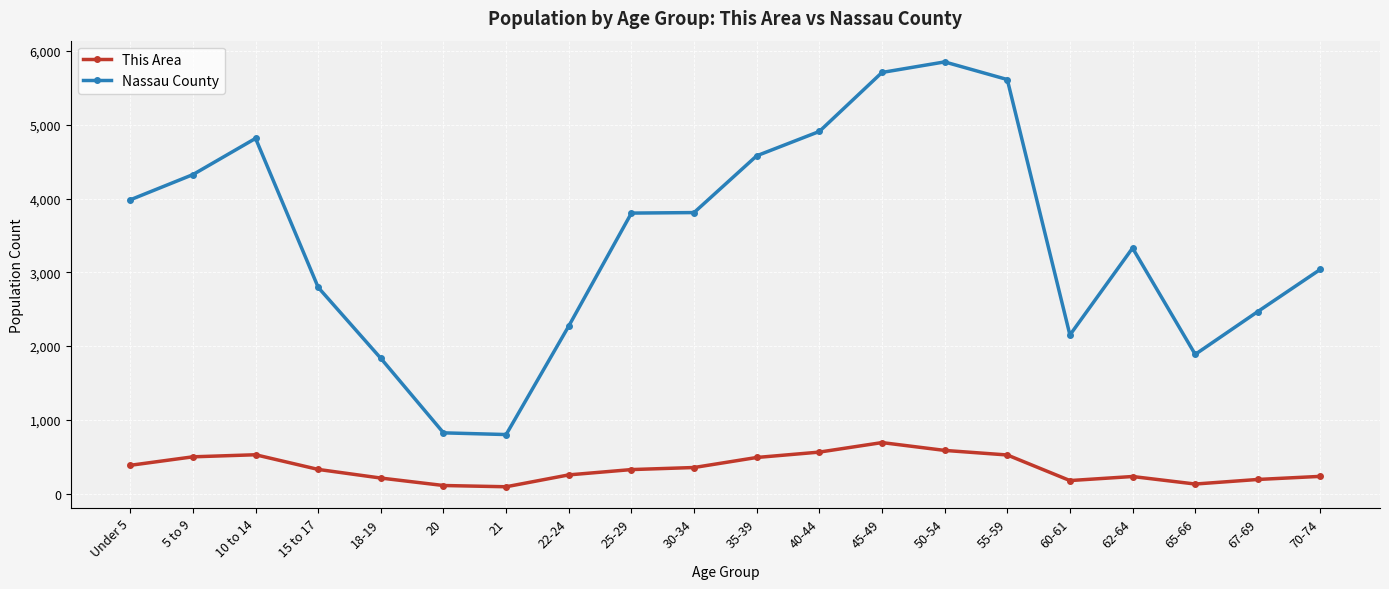

Which series has the largest total across all categories?

Nassau County